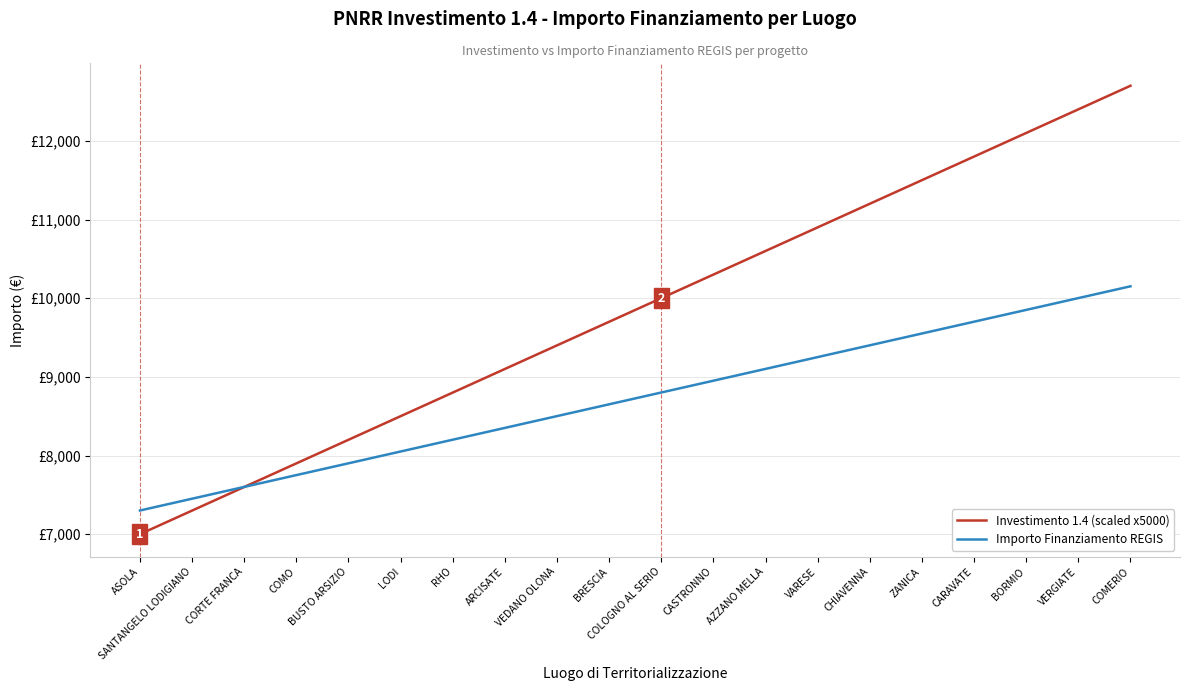

Is the value of Investimento 1.4 (scaled x5000) at CASTRONNO greater than the value of Importo Finanziamento REGIS at ZANICA?

Yes